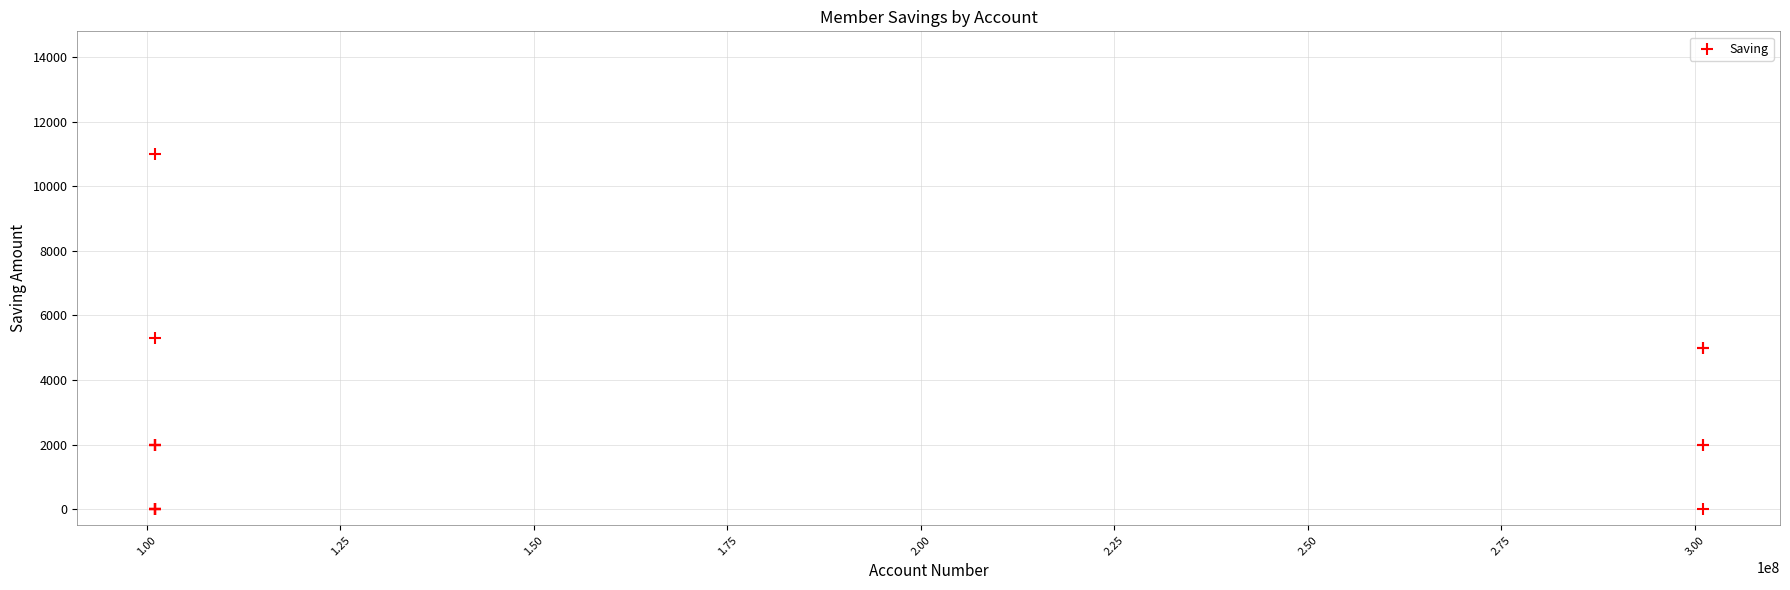

What Y value in the scatter plot is closest to 5500?

5300